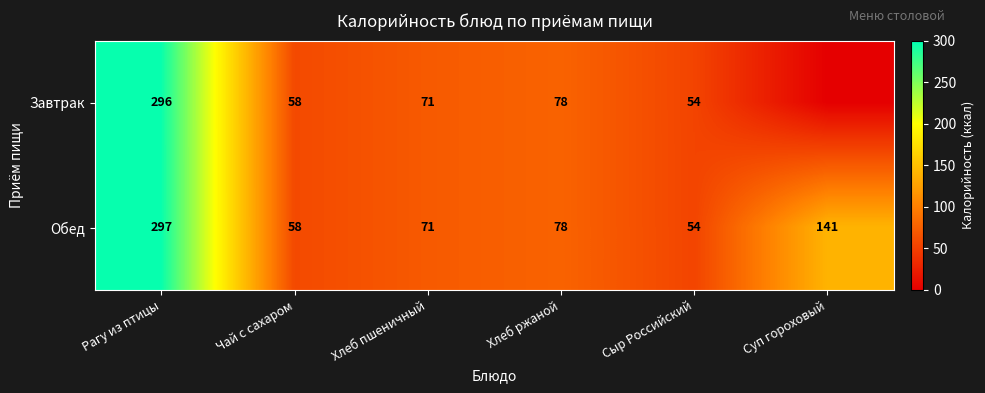

What is the difference between the Обед values at Хлеб пшеничный and Сыр Российский?

17